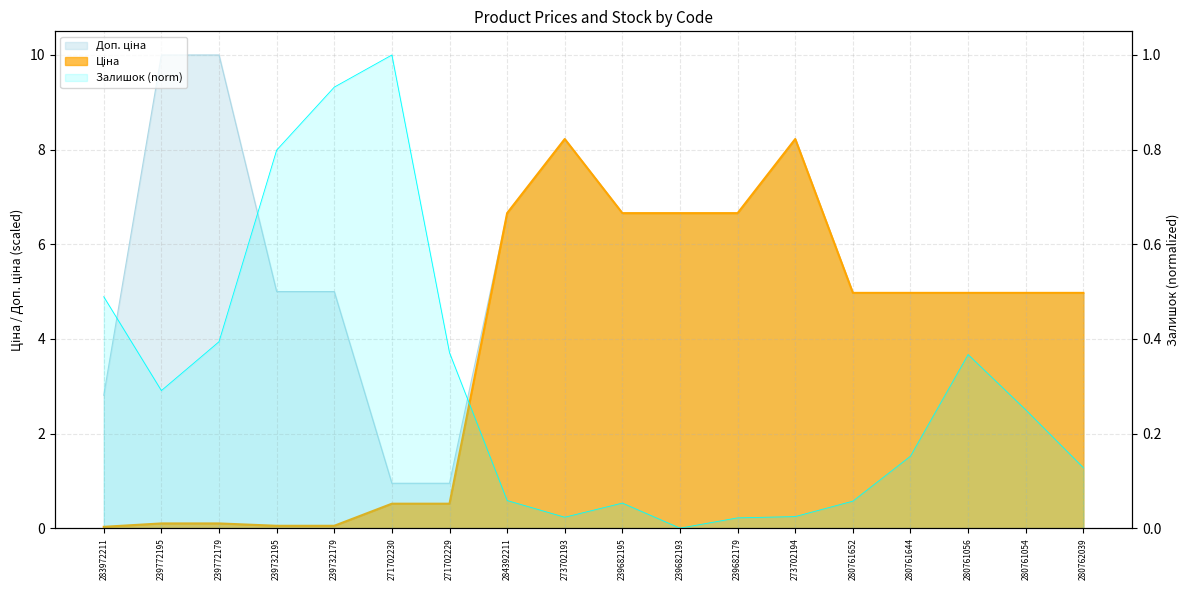

Reading left to right, transcribe all the data shown in this chart.

Ціна: 283972211=0.0	239772195=0.1	239772179=0.1	239732195=0.1	239732179=0.1	271702230=0.5	271702229=0.5	284392211=6.7	273702193=8.2	239682195=6.7	239682193=6.7	239682179=6.7	273702194=8.2	280761652=5.0	280761644=5.0	280761056=5.0	280761054=5.0	280762039=5.0
Доп. ціна: 283972211=2.8	239772195=10.0	239772179=10.0	239732195=5.0	239732179=5.0	271702230=0.9	271702229=0.9	284392211=6.7	273702193=8.2	239682195=6.7	239682193=6.7	239682179=6.7	273702194=8.2	280761652=5.0	280761644=5.0	280761056=5.0	280761054=5.0	280762039=5.0
Залишок: 283972211=0.5	239772195=0.3	239772179=0.4	239732195=0.8	239732179=0.9	271702230=1.0	271702229=0.4	284392211=0.1	273702193=0.0	239682195=0.1	239682193=0.0	239682179=0.0	273702194=0.0	280761652=0.1	280761644=0.2	280761056=0.4	280761054=0.2	280762039=0.1